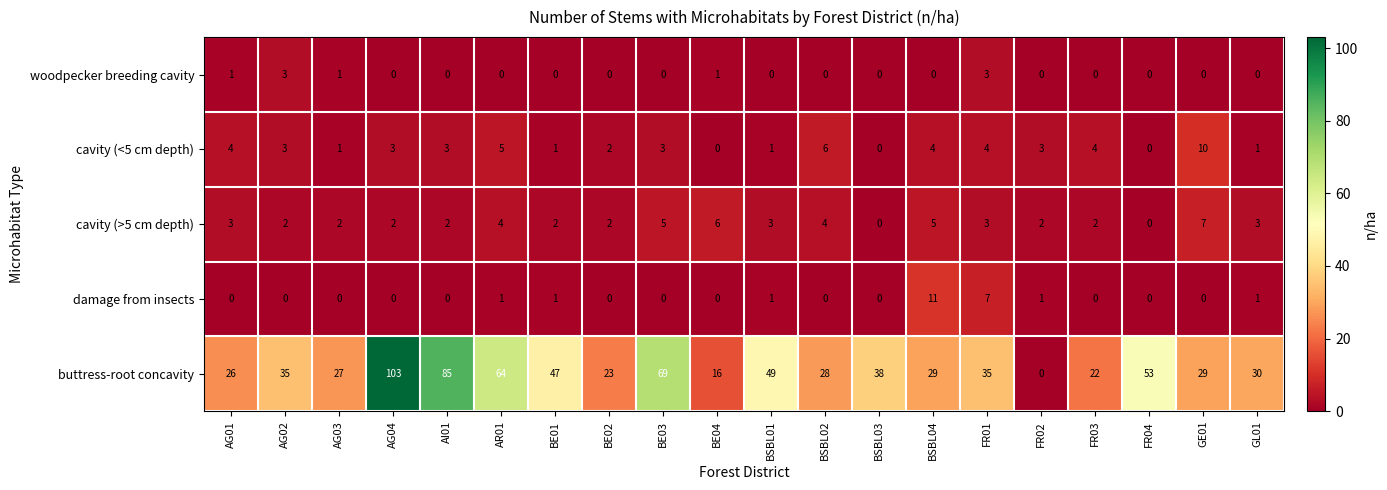

Which label corresponds to the largest value in the chart?

AG04